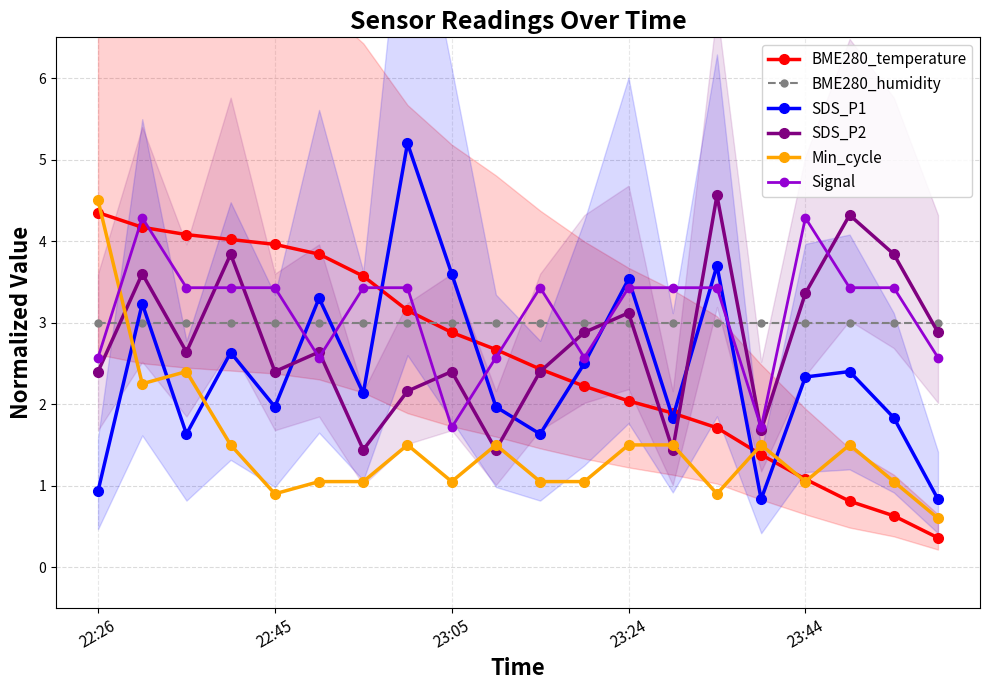

How many times do Signal and SDS_P2 cross each other?

11